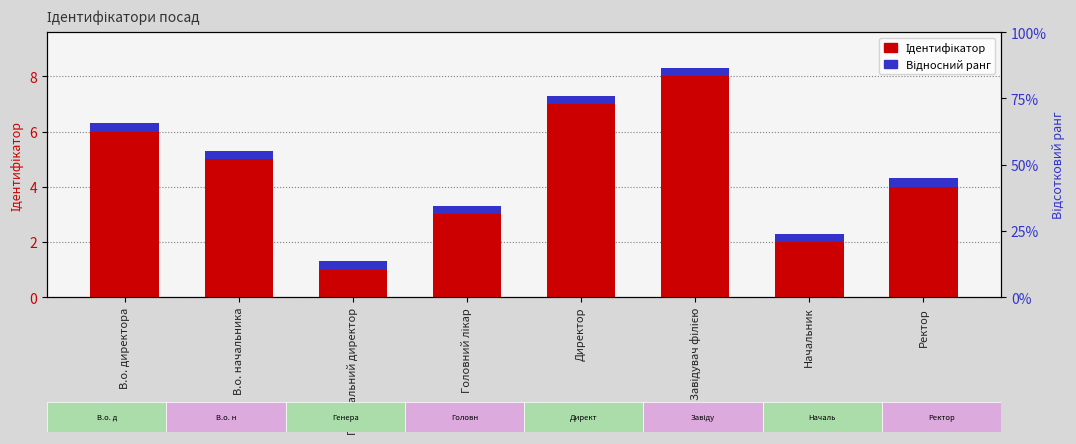

Reading left to right, what are all the values shown in this chart?

Ідентифікатор: 6.0	5.0	1.0	3.0	7.0	8.0	2.0	4.0
Відносний ранг: 0.3	0.3	0.3	0.3	0.3	0.3	0.3	0.3